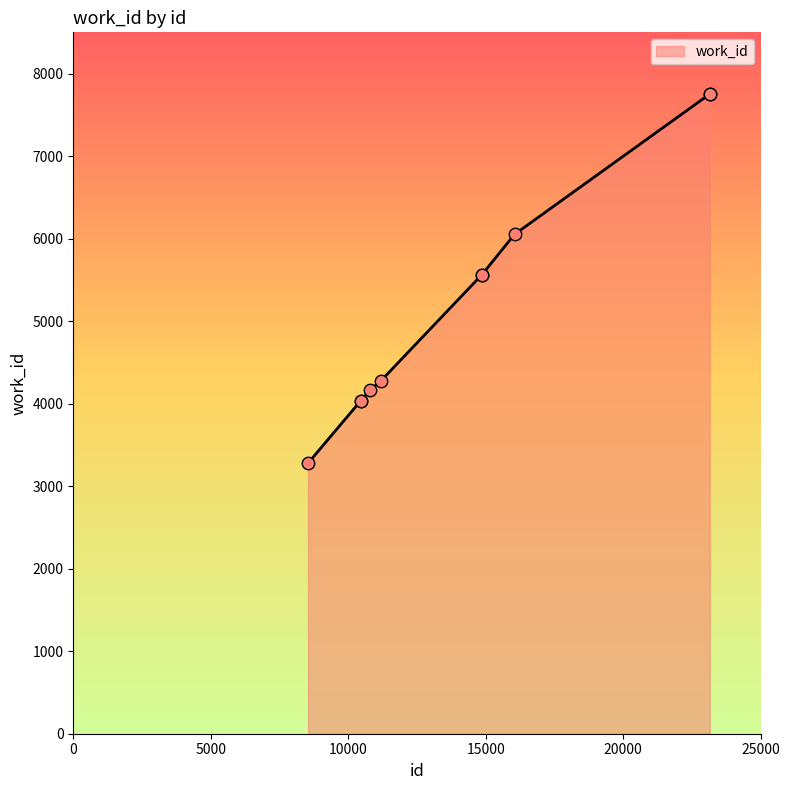

What is the greatest value displayed?

7752